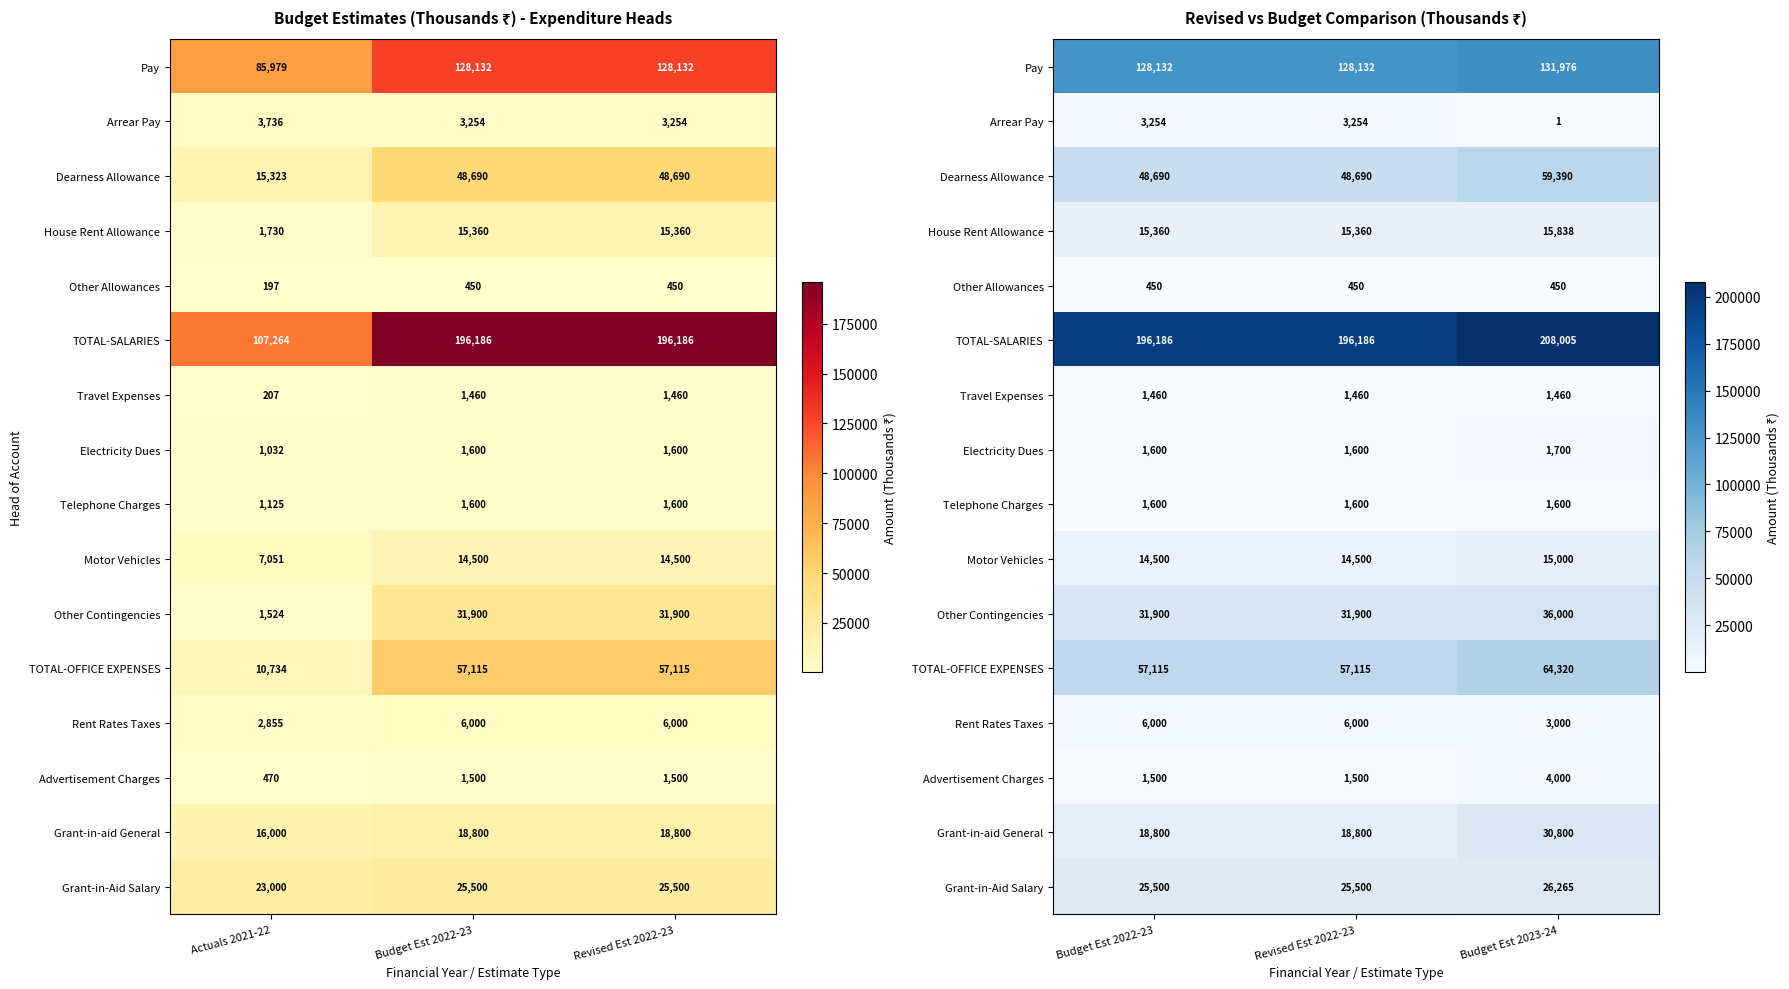

How many TOTAL-OFFICE EXPENSES values are between 57115 and 64320?

3